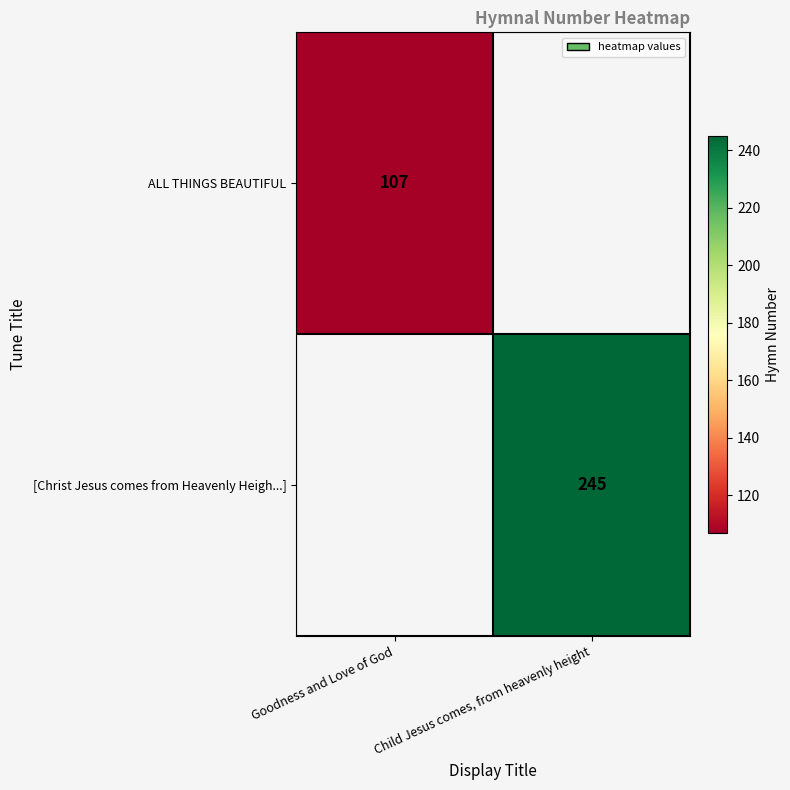

The [Christ Jesus comes from Heavenly Heigh...] series shows 343 at Child Jesus comes, from heavenly height. True or false?

False